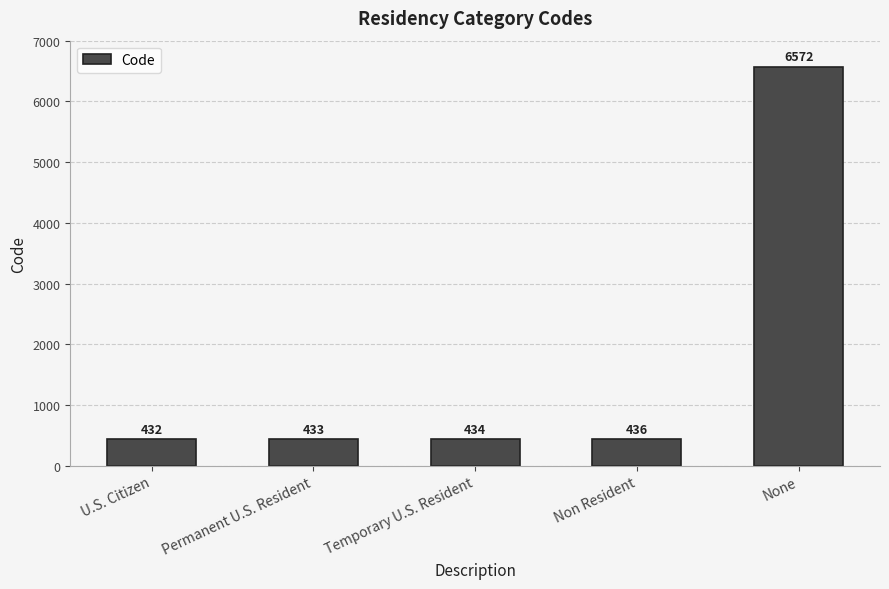

List the labels in order of value, largest first.

None, Non Resident, Temporary U.S. Resident, Permanent U.S. Resident, U.S. Citizen